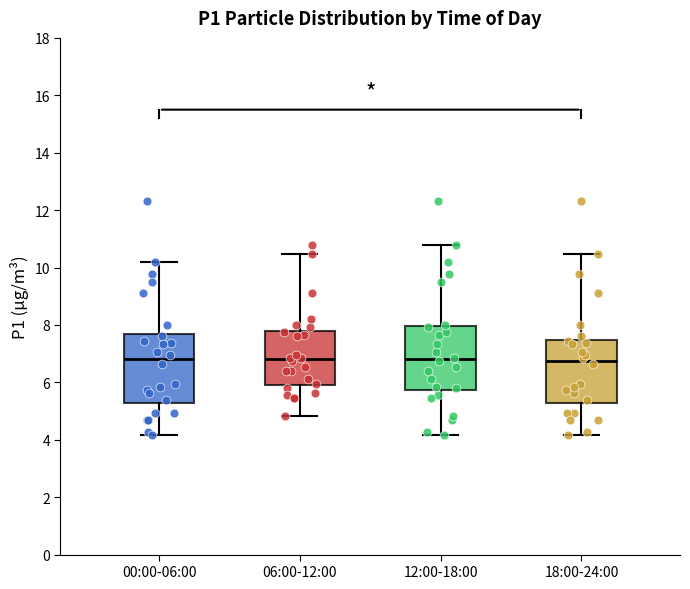

Which box is the tallest, from its lower edge to its upper edge?

00:00-06:00